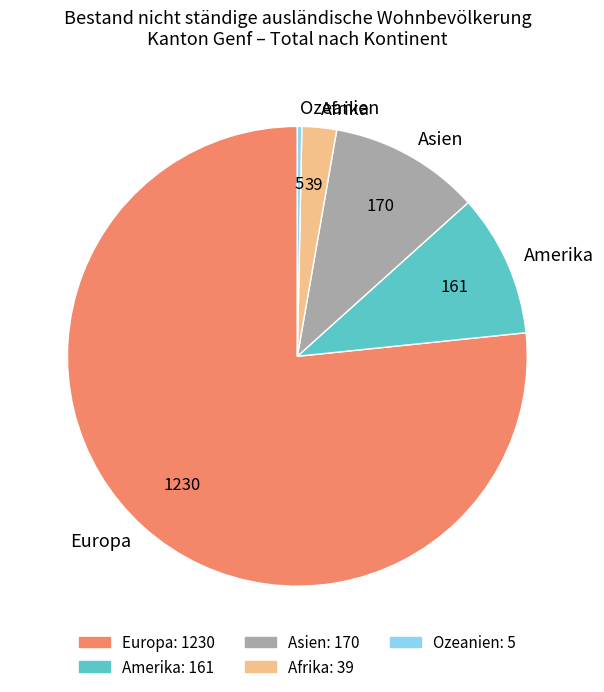

Does Ozeanien represent more than half of the total?

No